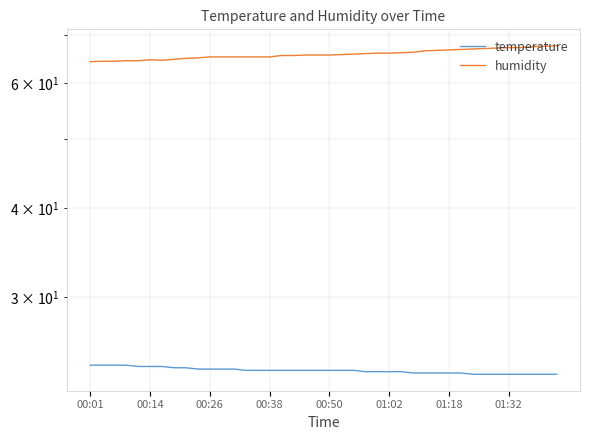

Which has a higher value, 35 or 16?

16